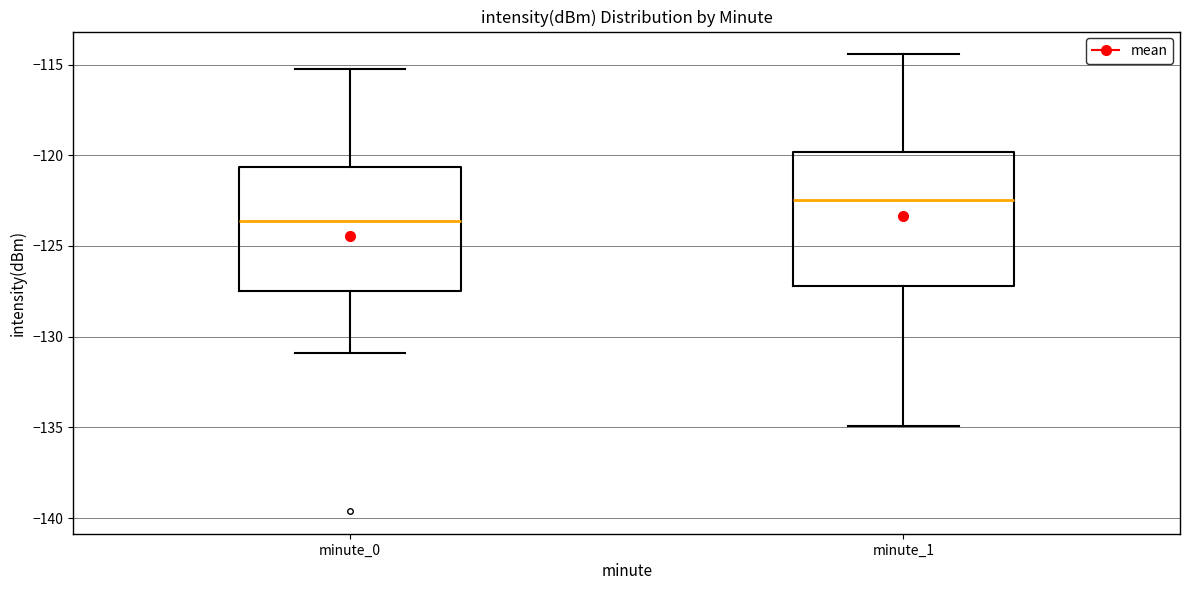

Reading left to right, read every box against the y-axis: the position of its median line, the range the box covers, and the ends of its whiskers. The values are not printed on the chart, so give them approximately, as read against the axis.

minute_0: median -123.5, box -127.5 to -120.5, whiskers -131.0 to -115.0
minute_1: median -122.5, box -127.0 to -120.0, whiskers -135.0 to -114.5